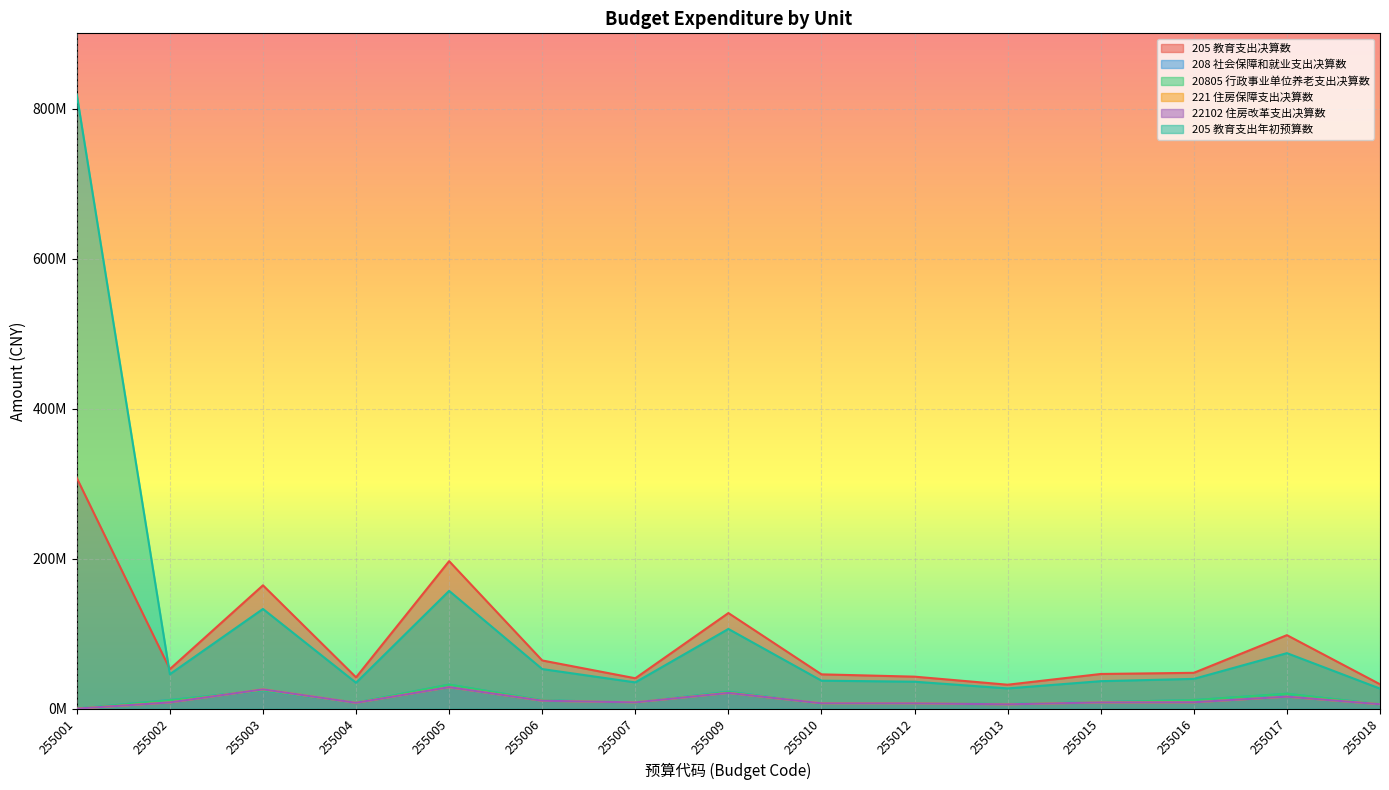

How many data points in 205 教育支出决算数 are above 47751888?

8